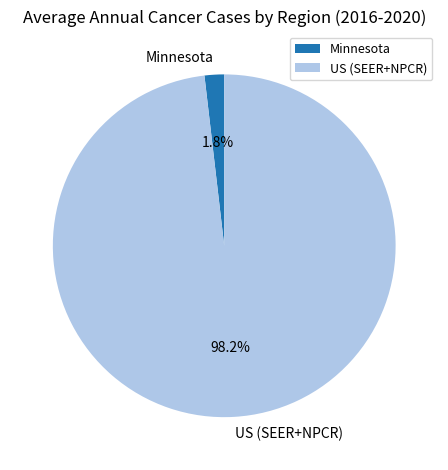

To the nearest percent, what is the average slice percentage?

50%